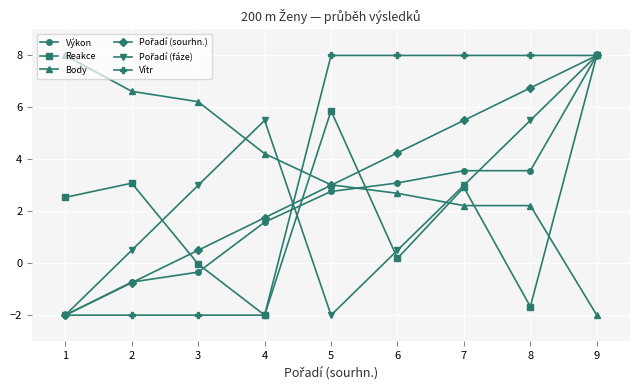

In Reakce, how many points are lower than both neighbors (excluding endpoints)?

3